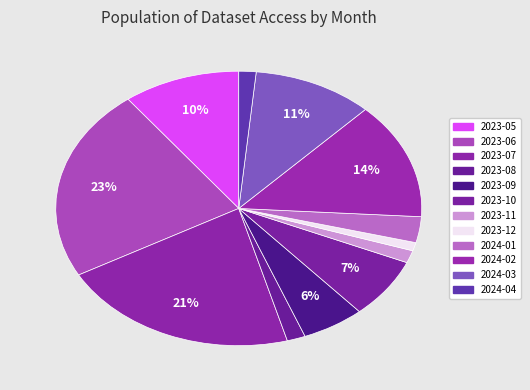

How many segments does this pie chart have?

12